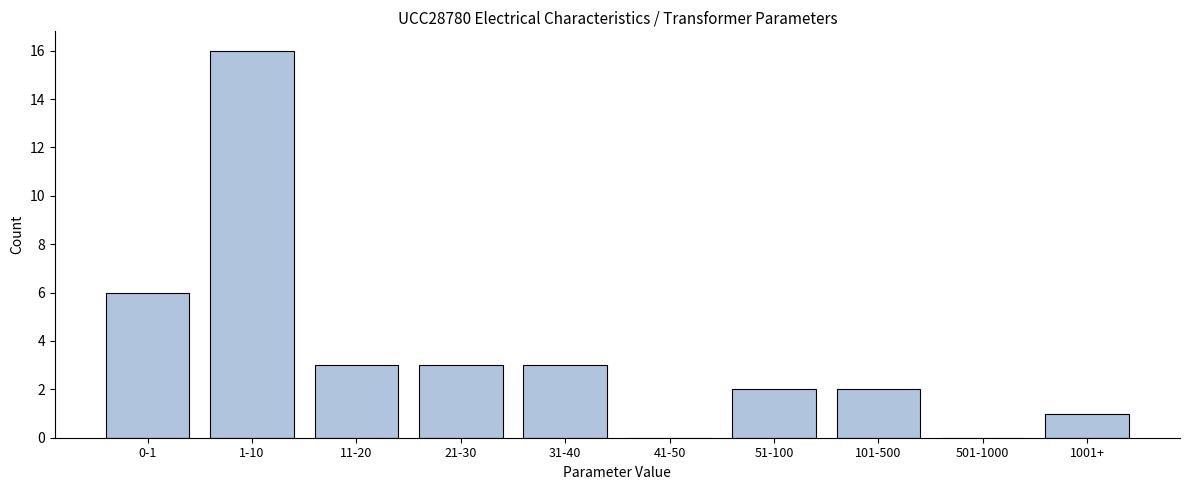

Reading left to right, extract all data points from this chart.

0-1=6	1-10=16	11-20=3	21-30=3	31-40=3	41-50=0	51-100=2	101-500=2	501-1000=0	1001+=1